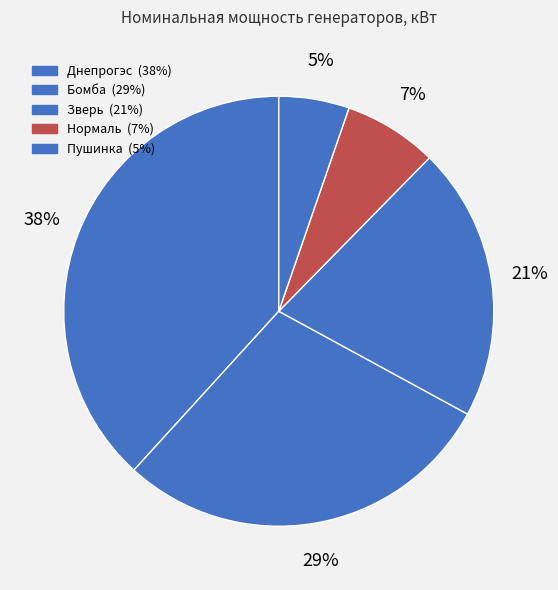

How many slices are in this pie chart?

5